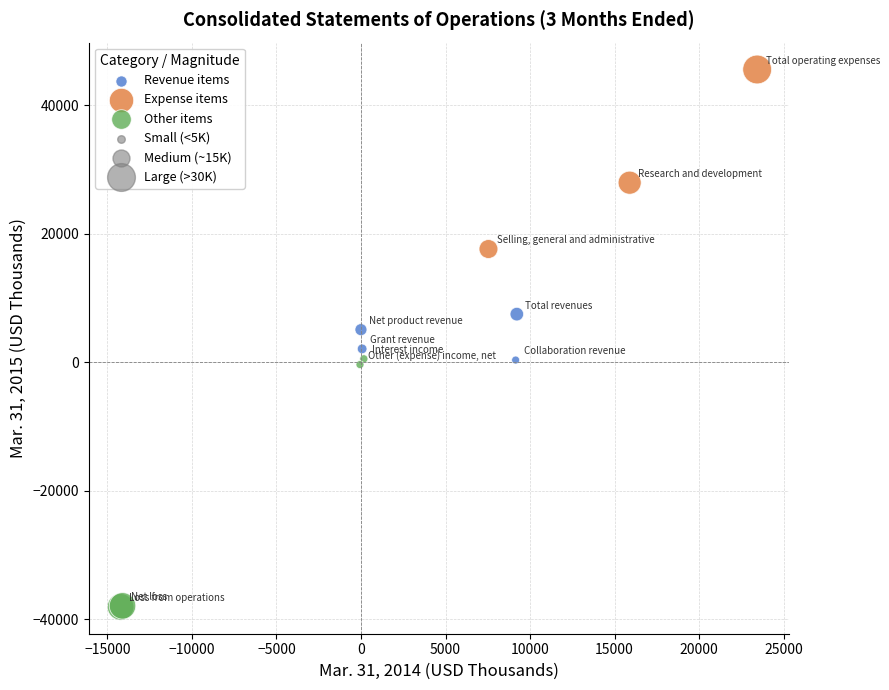

Which series contains the highest Y value?

Expense items